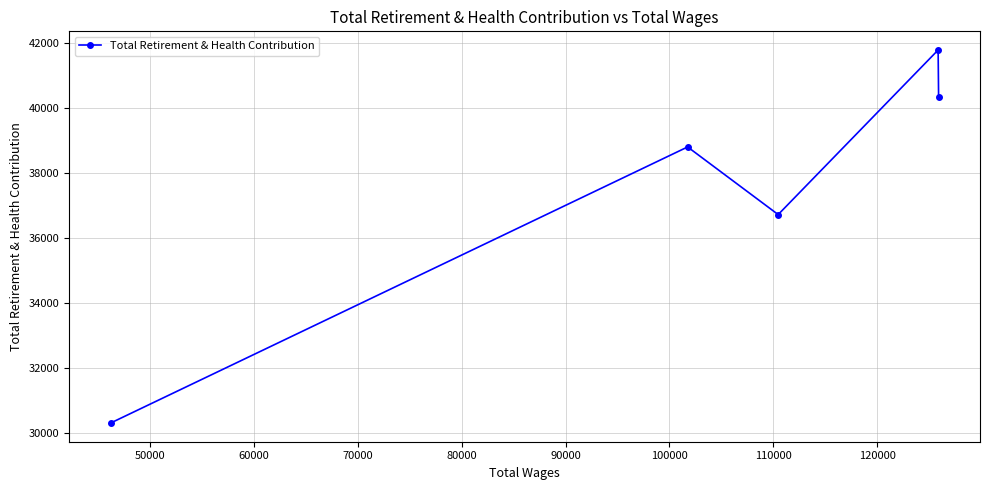

What is the difference between the maximum and minimum values?

11493